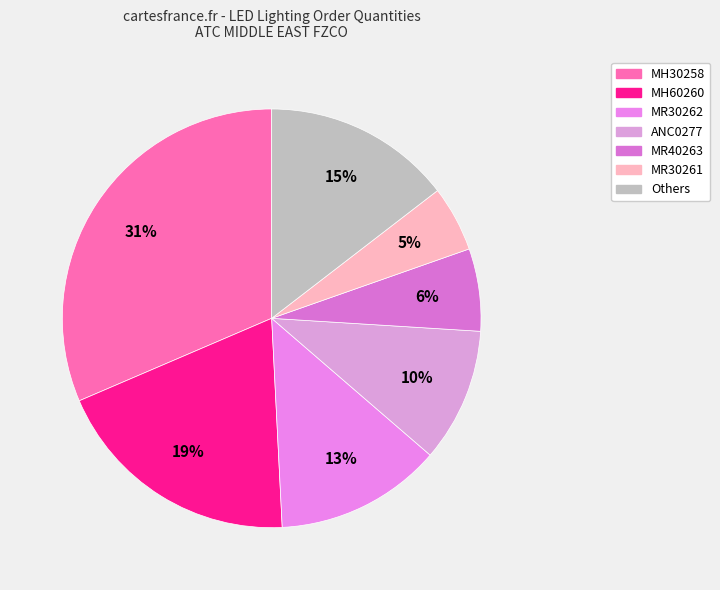

How many segments does this pie chart have?

7